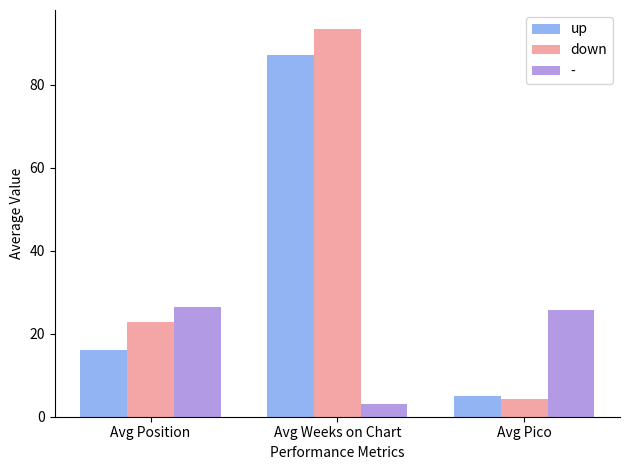

What is the difference between the highest and lowest values at Avg Pico?

21.4